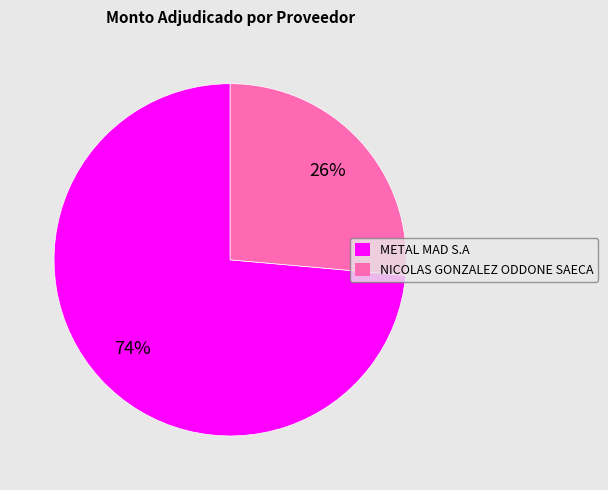

Rank the categories by value from highest to lowest.

METAL MAD S.A, NICOLAS GONZALEZ ODDONE SAECA